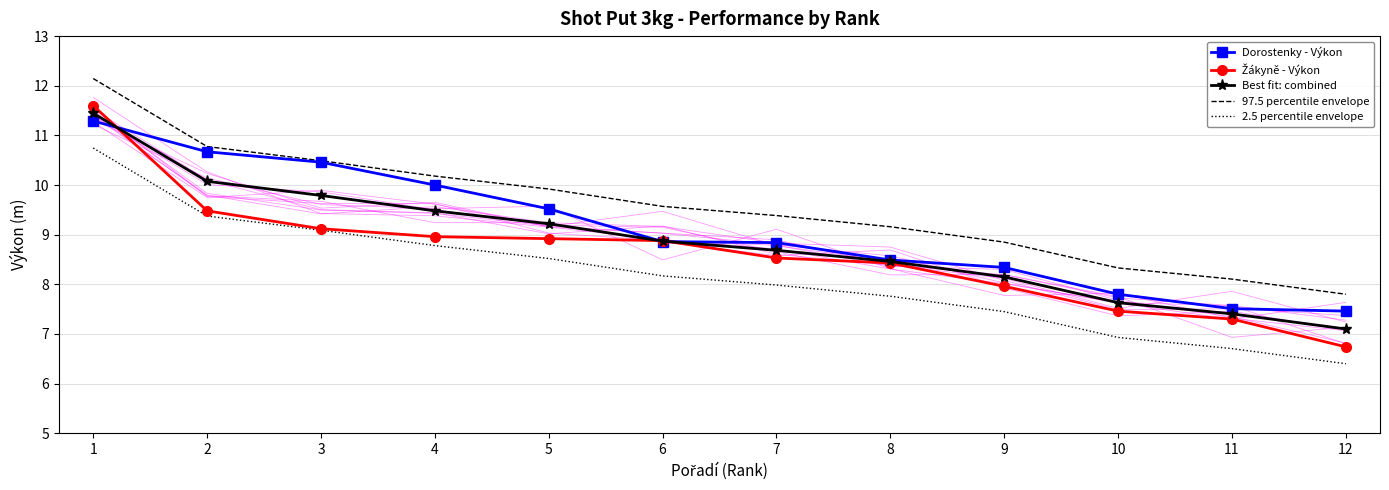

What is the lowest value of the Žákyně - Výkon series?

6.7